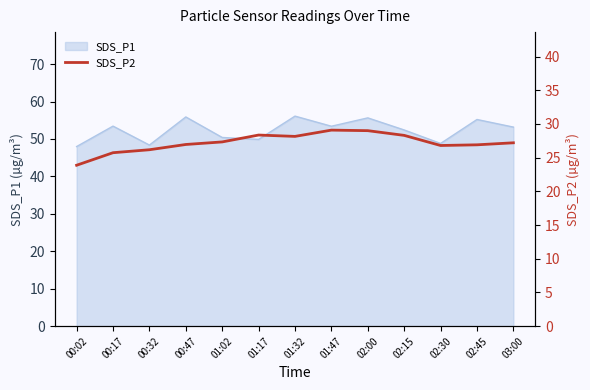

What is the label of the 1st point from the right?

03:00